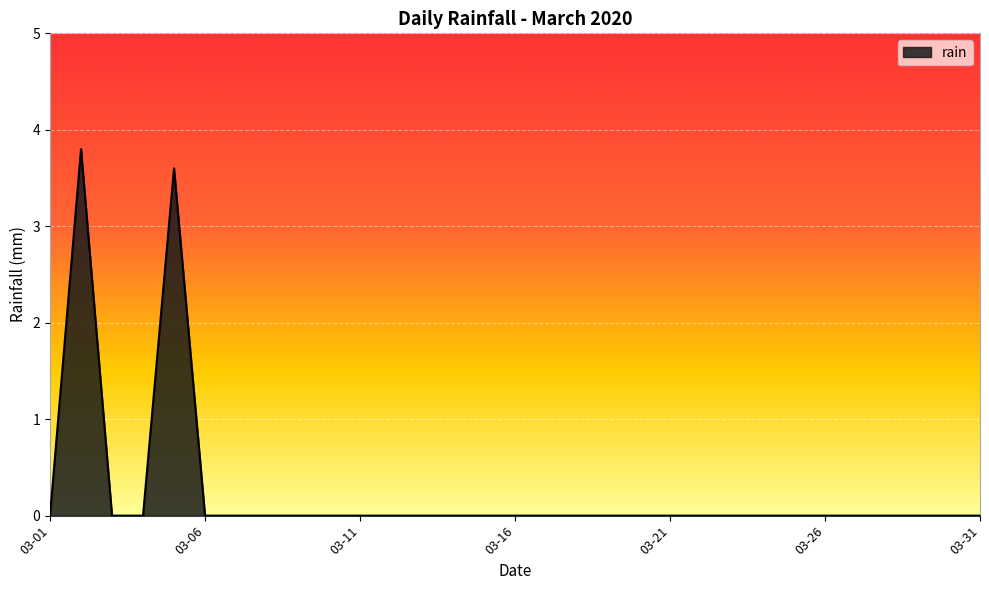

What is the greatest value displayed?

3.8